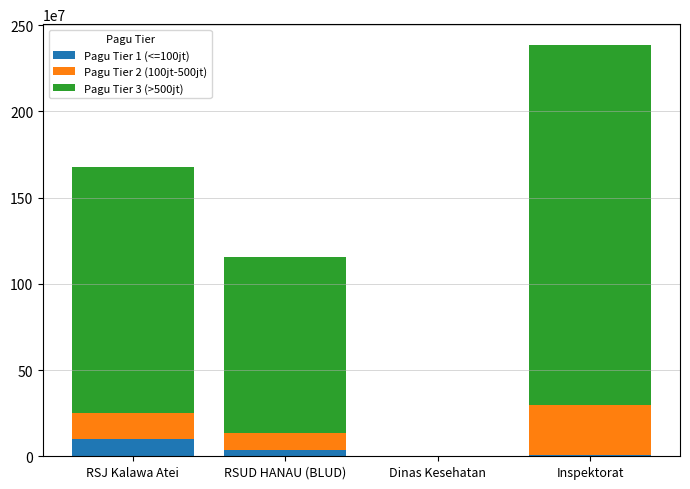

What is the total value across all series at RSJ Kalawa Atei?

1679906448